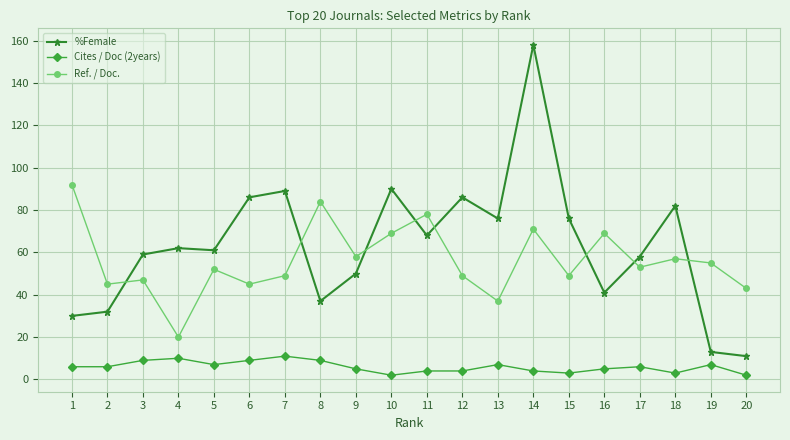

True or false: %Female and Cites / Doc (2years) cross at least once.

False